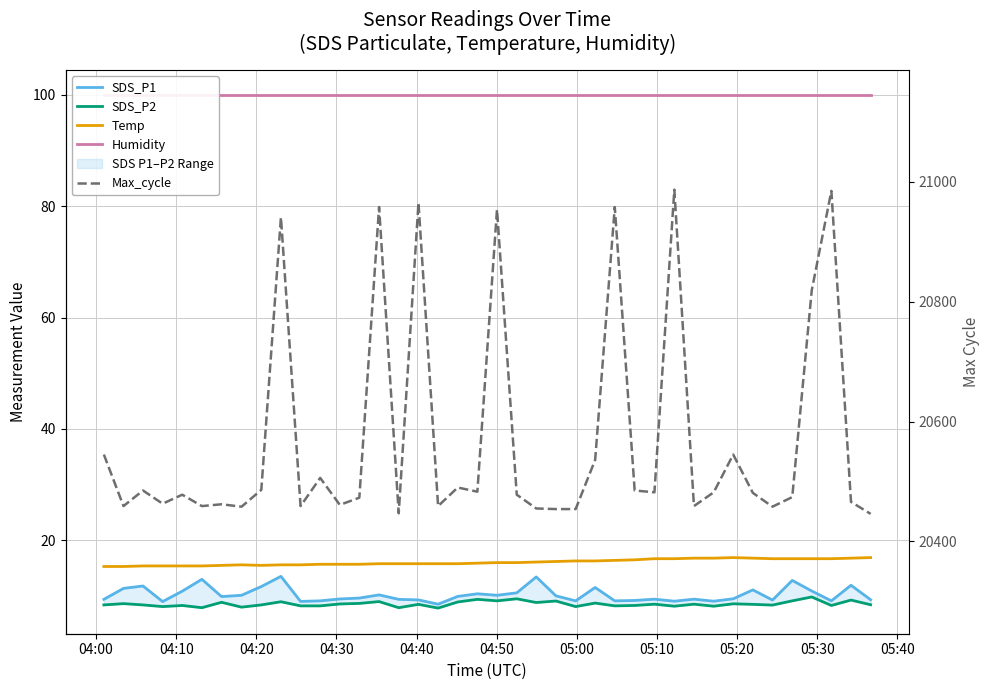

Is it true that SDS_P2 equals 12.0 at 33?

False